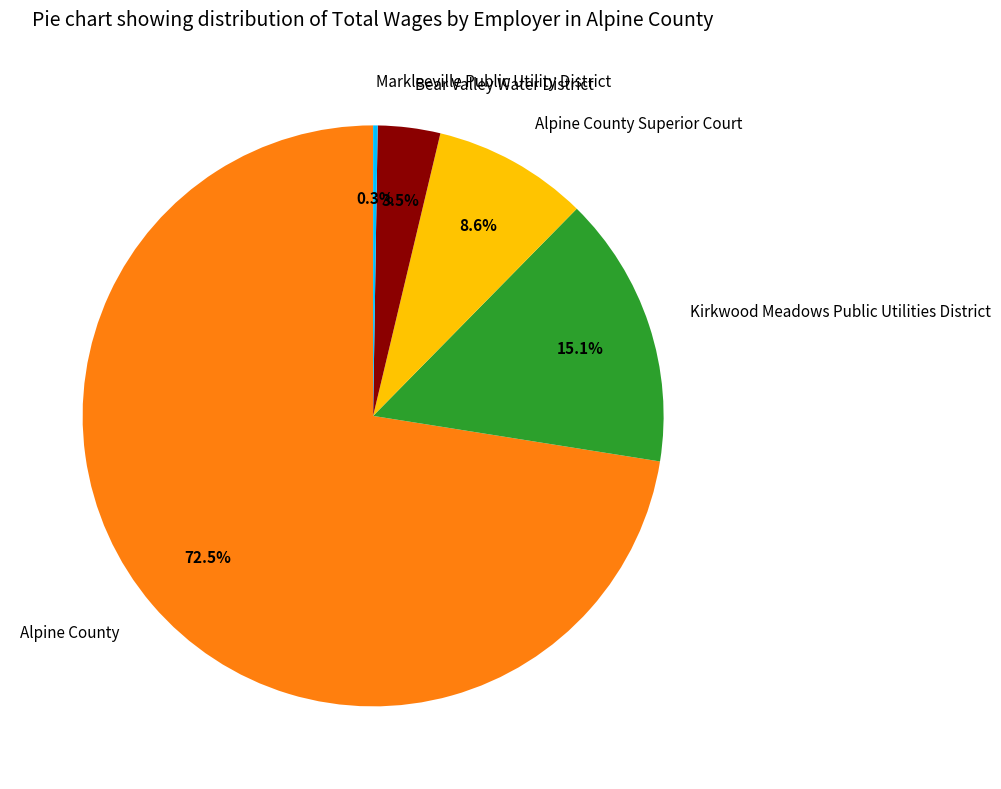

To the nearest percent, what portion does Alpine County Superior Court represent?

9%